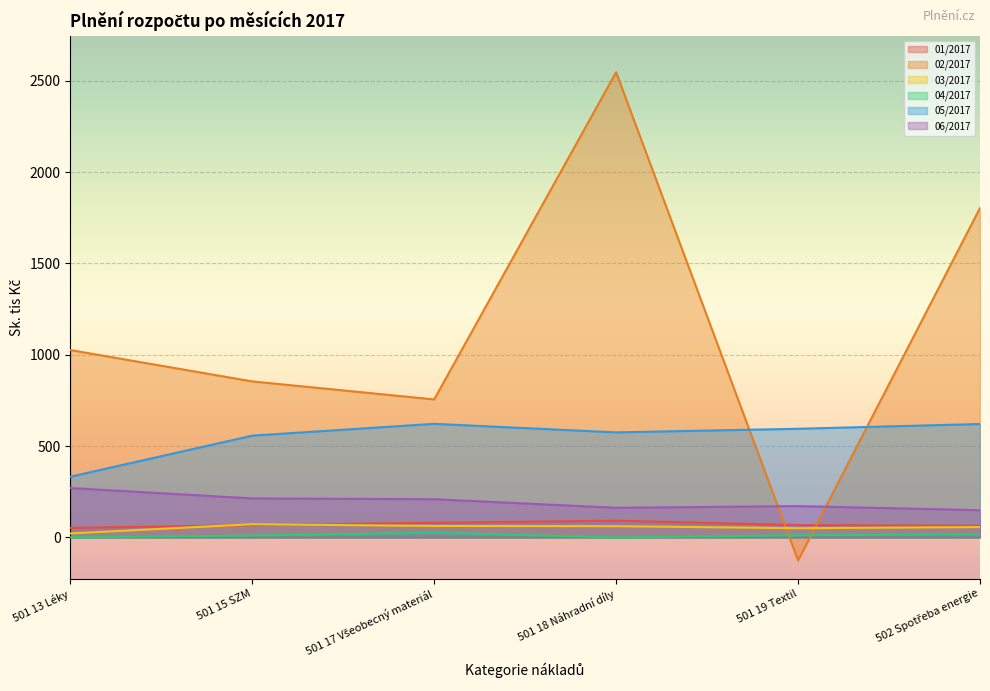

What is the highest value of the 03/2017 series?

72.5